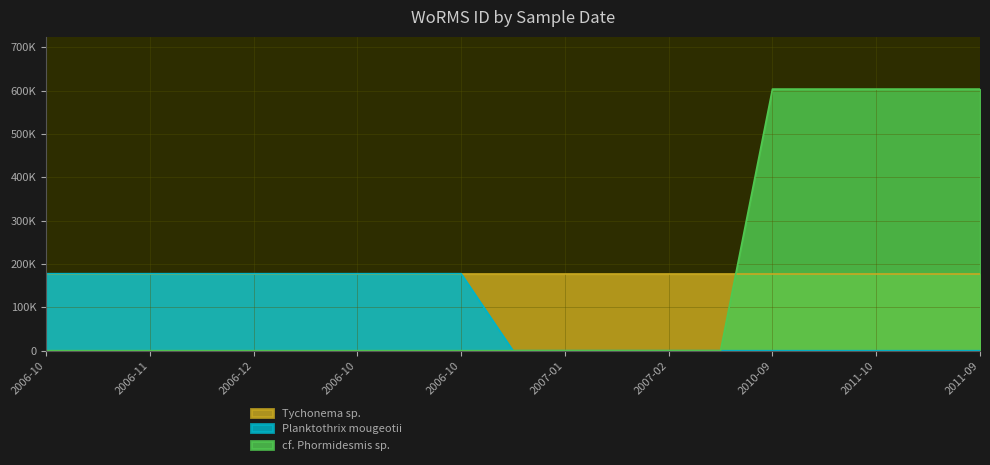

What is the difference between the highest and lowest values at 2006-12?

177583